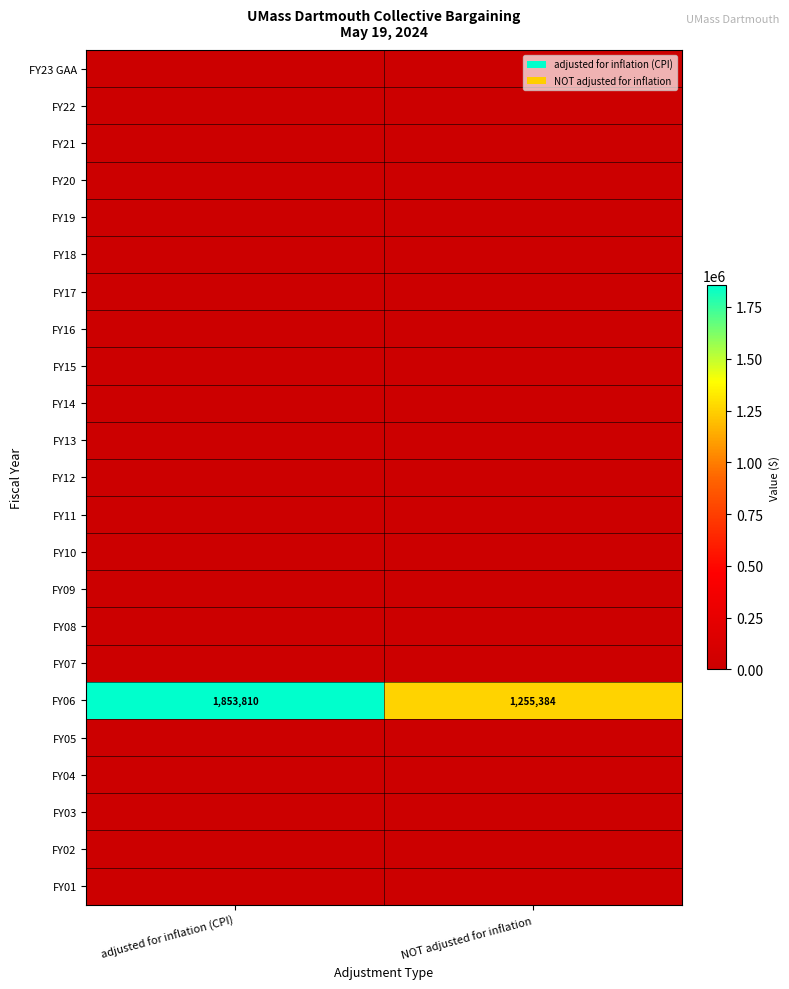

Rank the series by their maximum value, from lowest to highest.

FY23 GAA, FY22, FY21, FY20, FY19, FY18, FY17, FY16, FY15, FY14, FY13, FY12, FY11, FY10, FY09, FY08, FY07, FY05, FY04, FY03, FY02, FY01, FY06